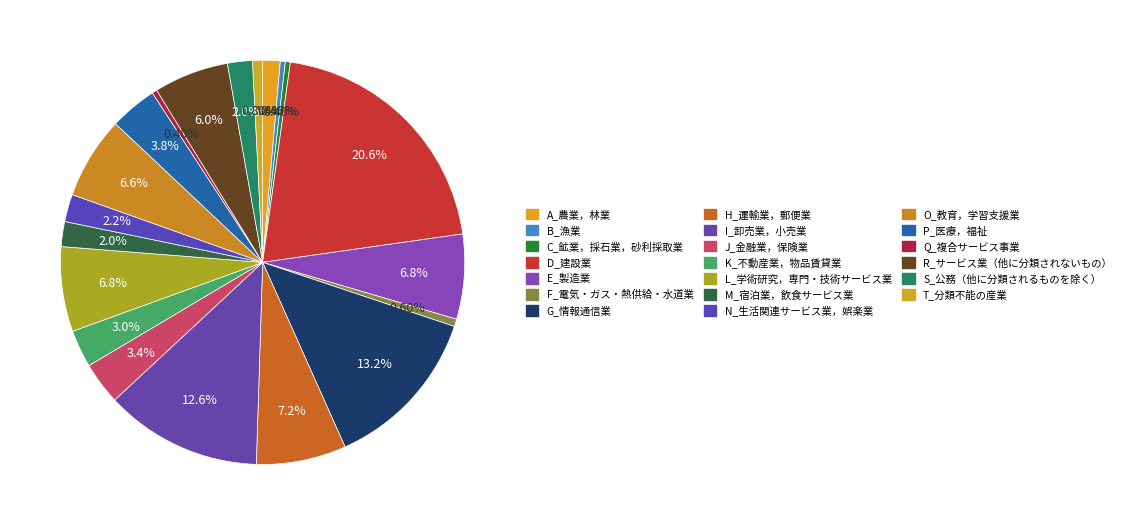

How many slices are in this pie chart?

20